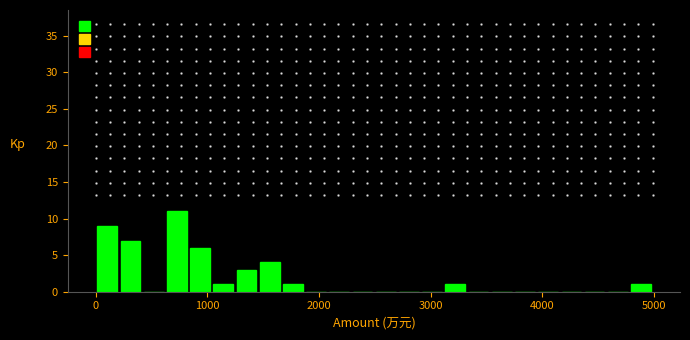

Around what value on the x-axis is the tallest bar? Give the approximate position of its centre, as read against the axis.

700